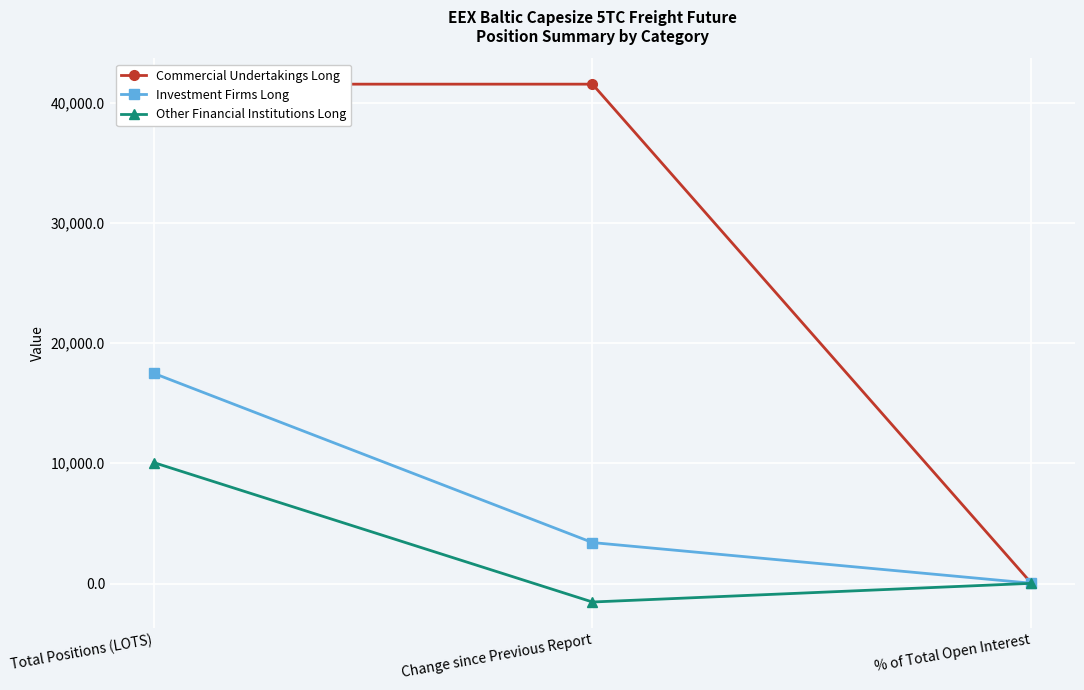

At which label is Investment Firms Long closest to 8751?

Change since Previous Report